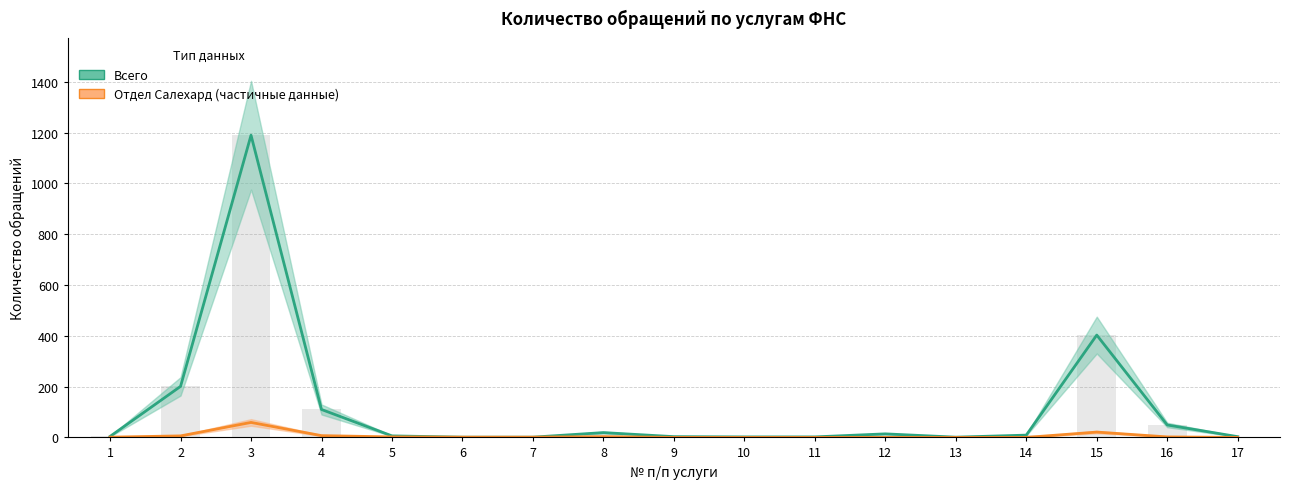

How many positive values does the Отдел Салехард (частичные данные) series have?

10